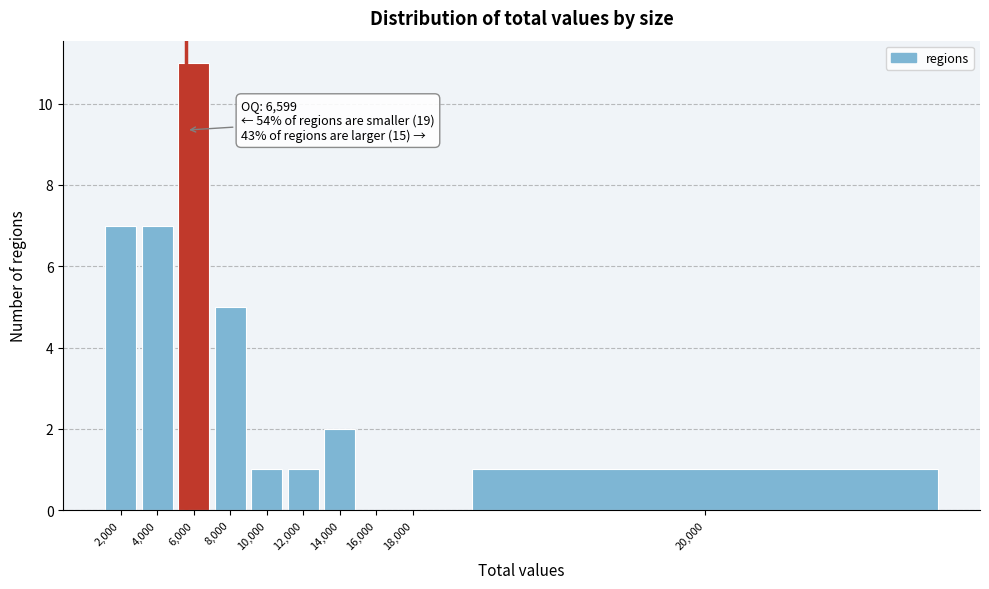

Reading left to right, what are all the values shown in this chart?

2,000=7	4,000=7	6,000=11	8,000=5	10,000=1	12,000=1	14,000=2	16,000=0	18,000=0	20,000=1